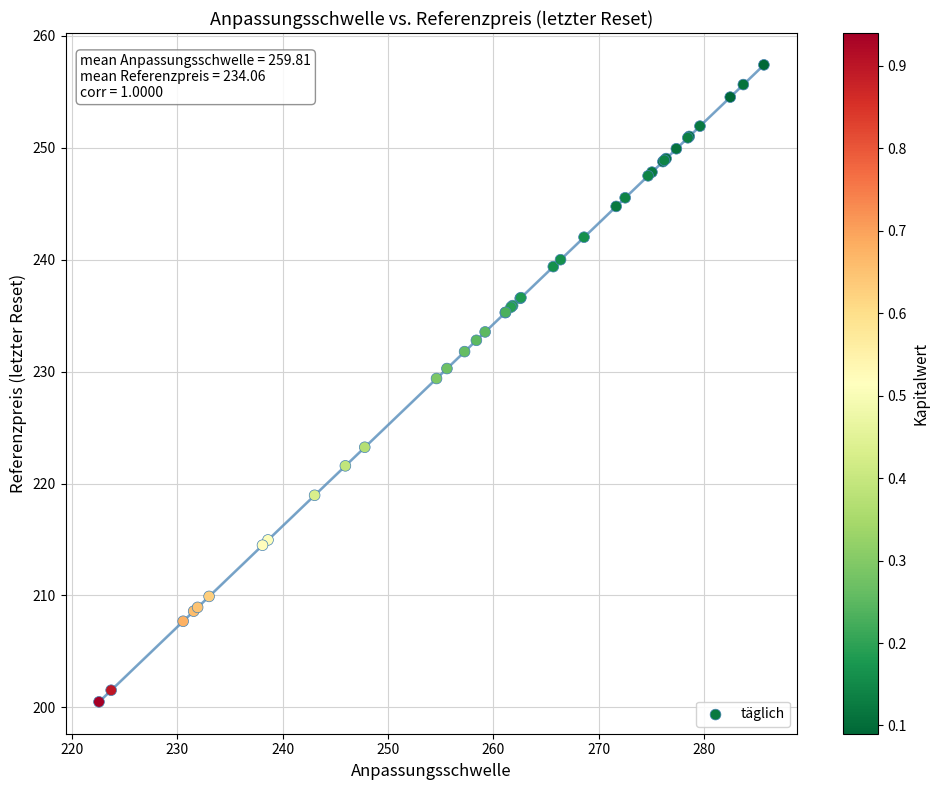

What Y value in the scatter plot is closest to 228?

229.4